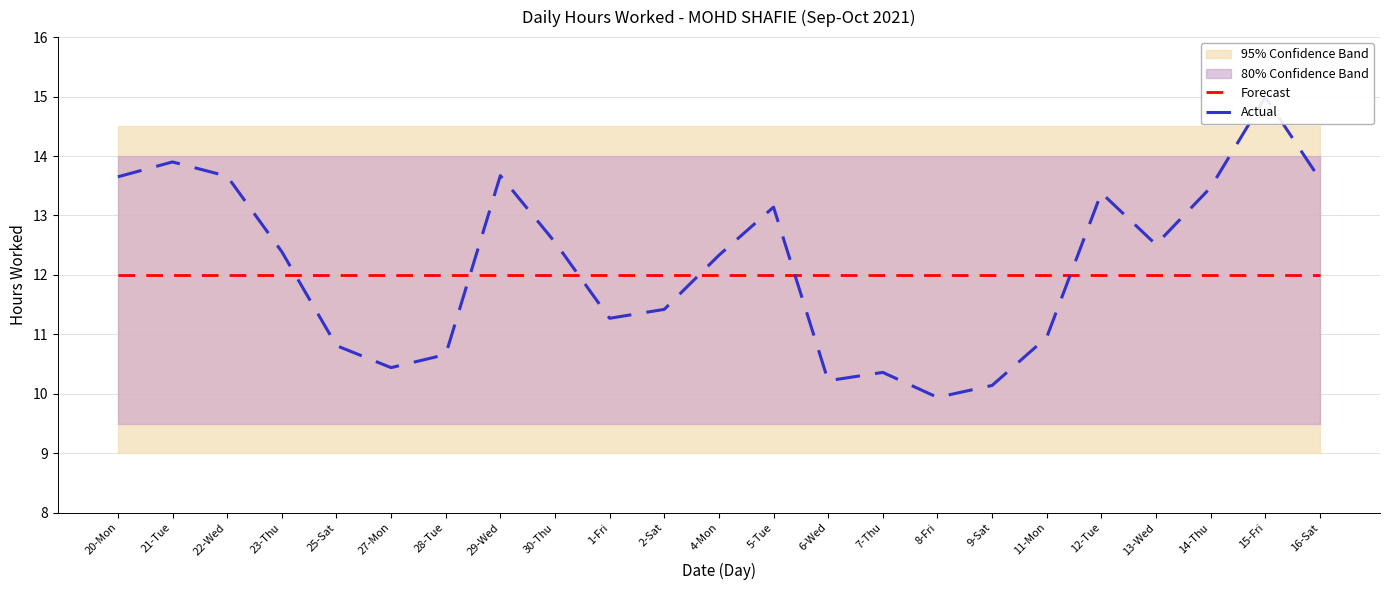

Which series ends up on top after the final intersection of Forecast and Actual?

Actual